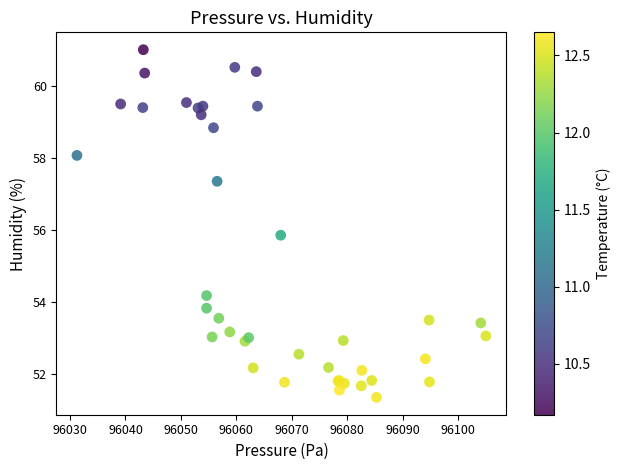

What Y value in the scatter plot is closest to 56?

55.9